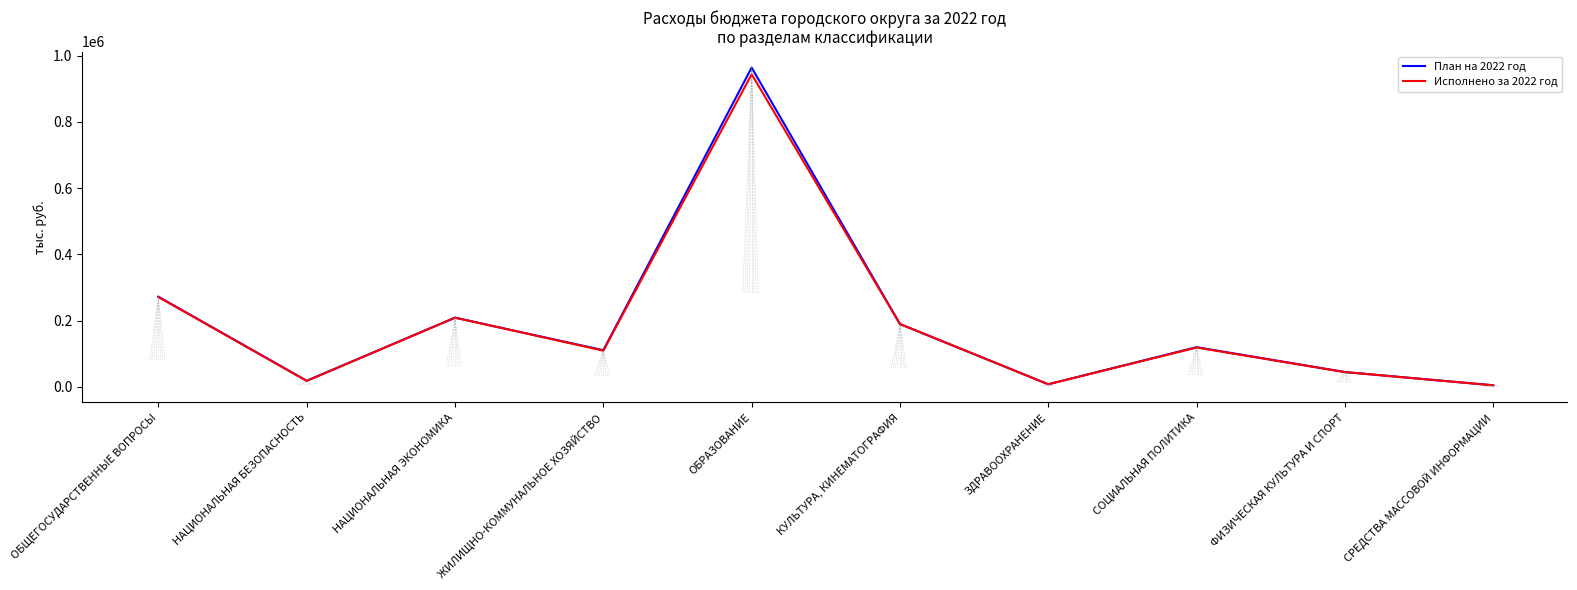

What are all the series names shown in the legend?

План на 2022 год, Исполнено за 2022 год